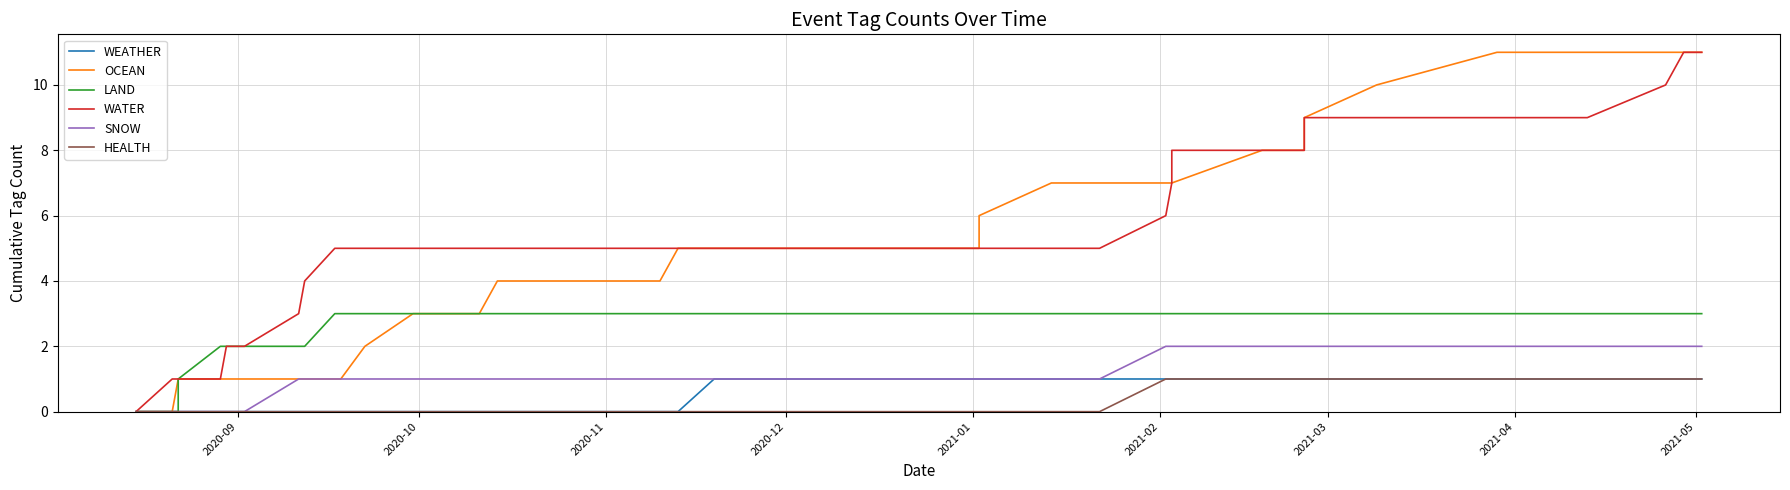

Which series has the widest spread of values?

OCEAN